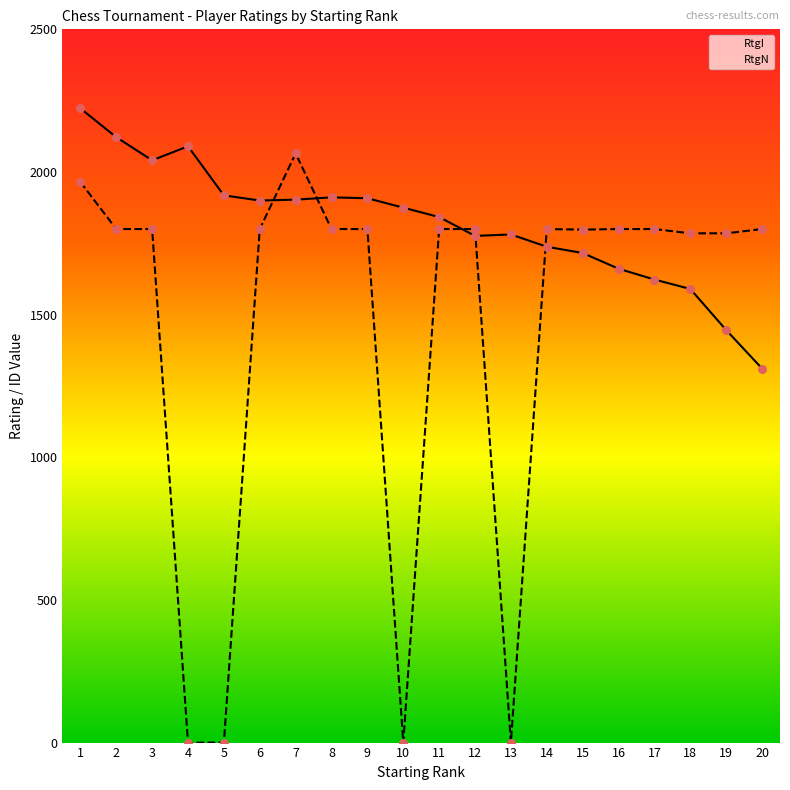

What are all the series names shown in the legend?

RtgI, RtgN